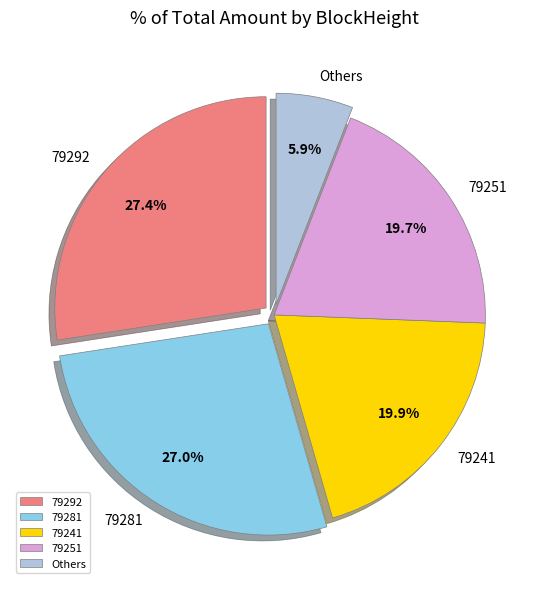

What portion of the pie excludes 79281?

73.0%